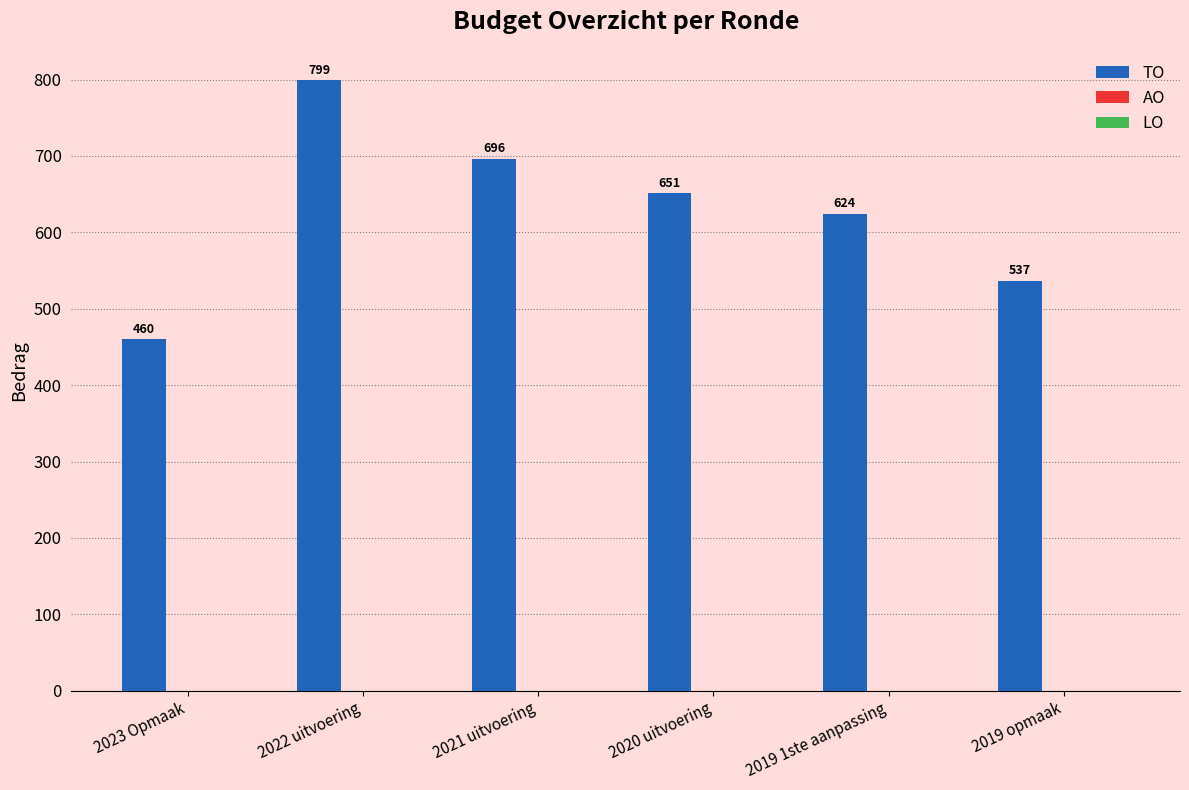

At which label does the data first exceed 651?

2022 uitvoering